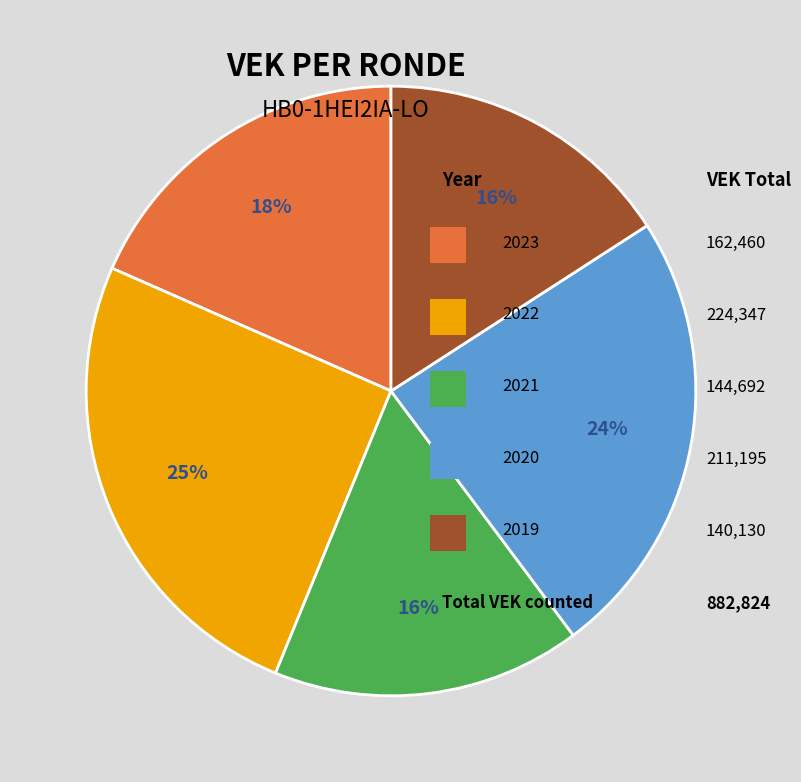

To the nearest percent, what is the average slice percentage?

20%